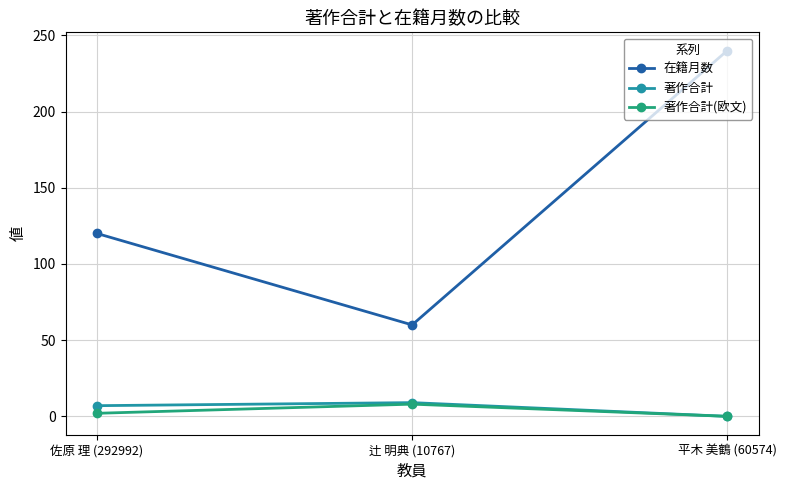

What value does the 著作合計(欧文) series have at 辻 明典 (10767)?

8